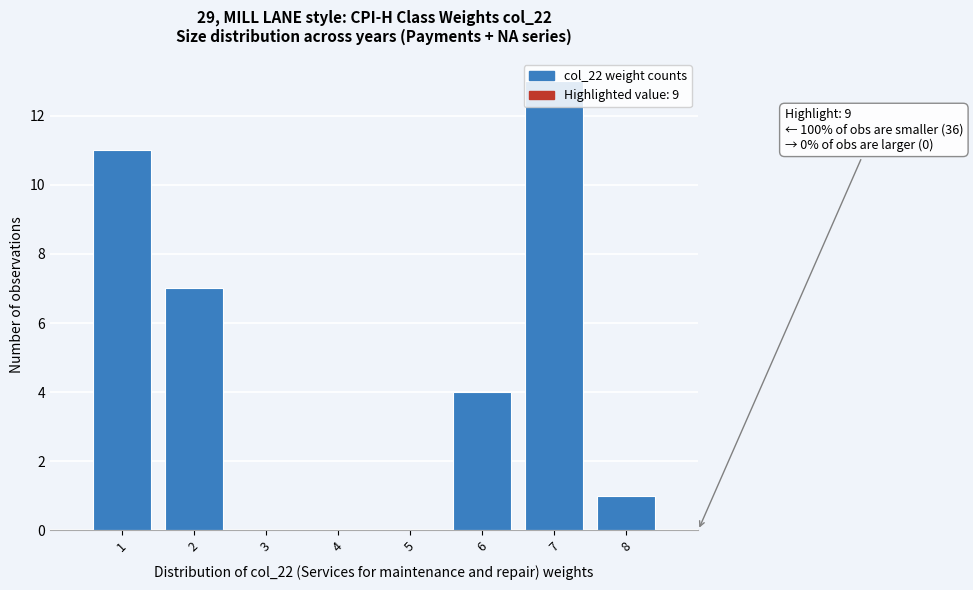

Over which range of the x-axis is the bar tallest?

6.5 to 7.5